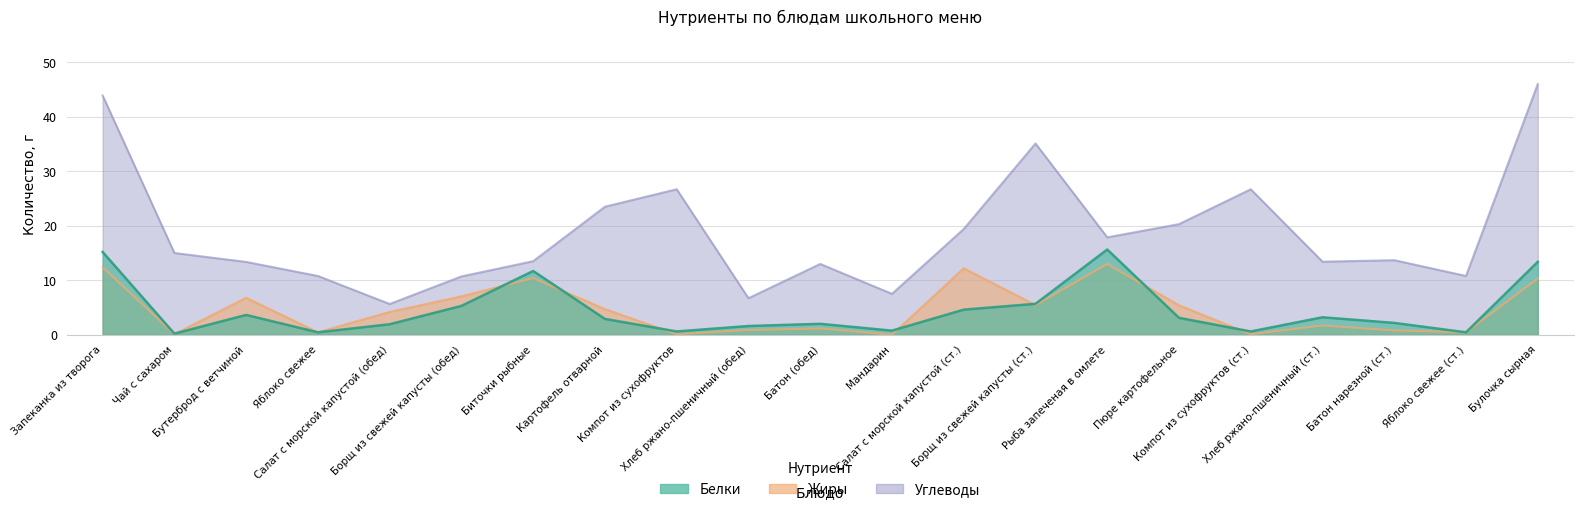

What are all the series names shown in the legend?

Белки, Жиры, Углеводы